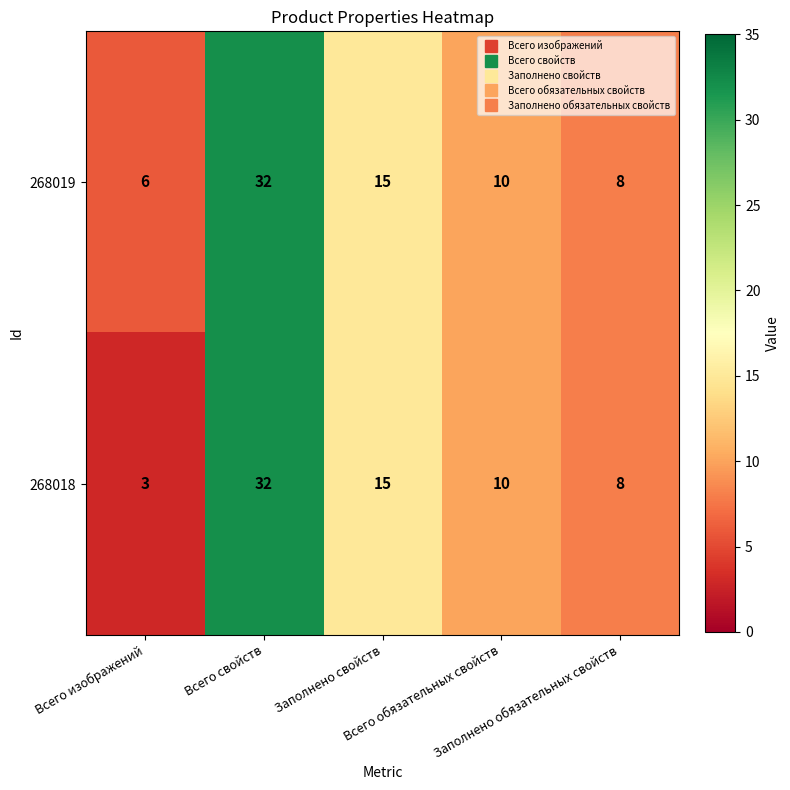

At how many categories does at least one series exceed 30?

1